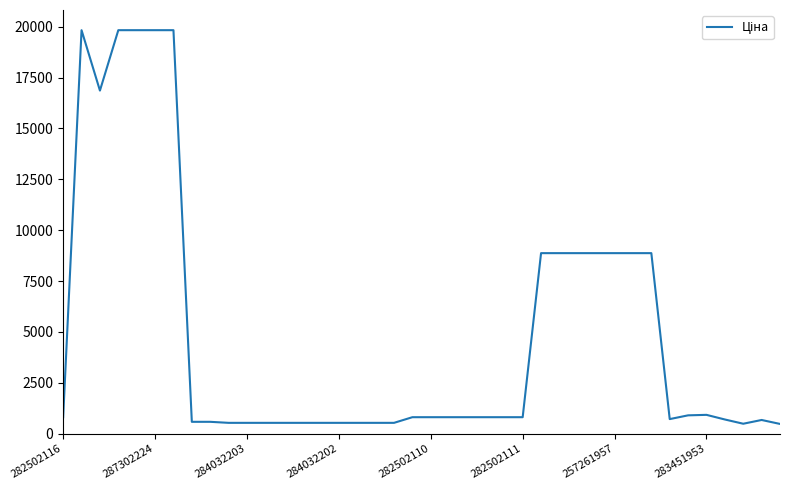

What is the smallest value displayed?

482.1